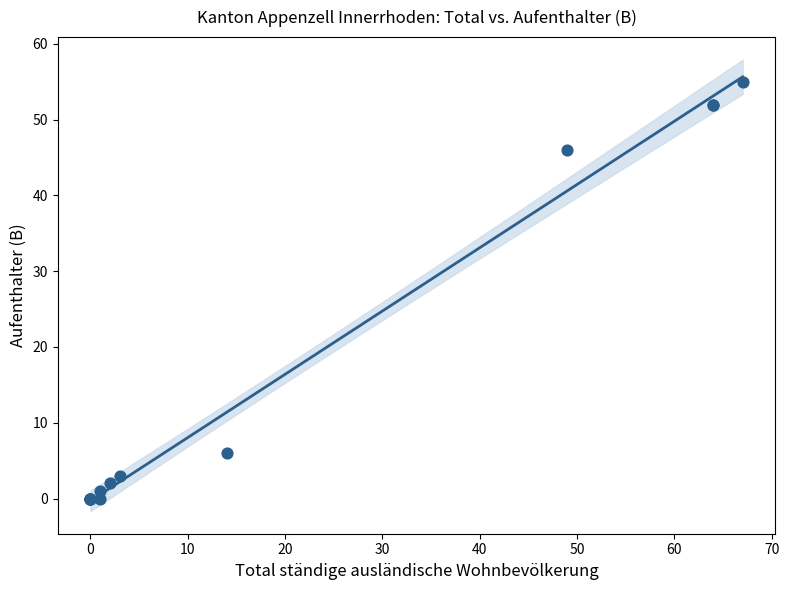

What Y value in the scatter plot is closest to 27?

46